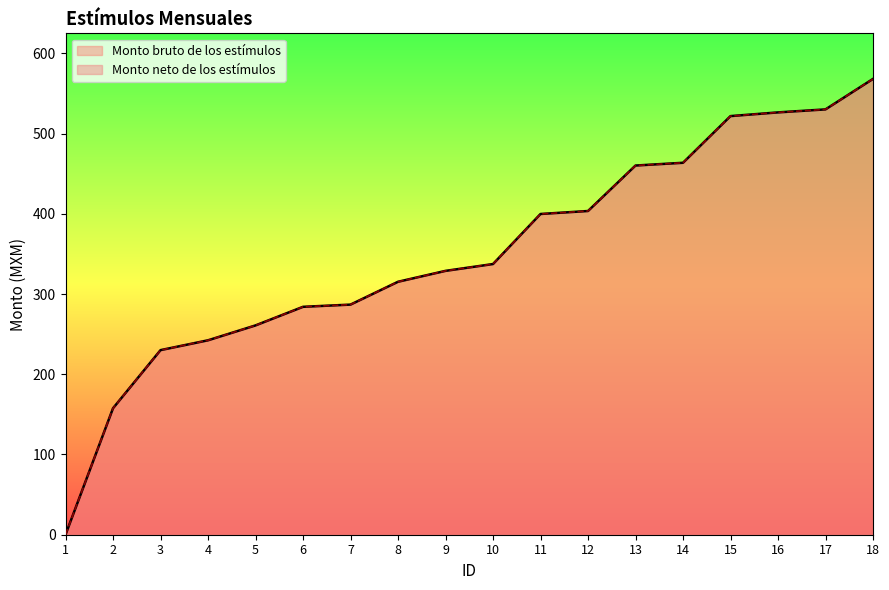

True or false: Monto neto de los estímulos and Monto bruto de los estímulos intersect in this chart.

False